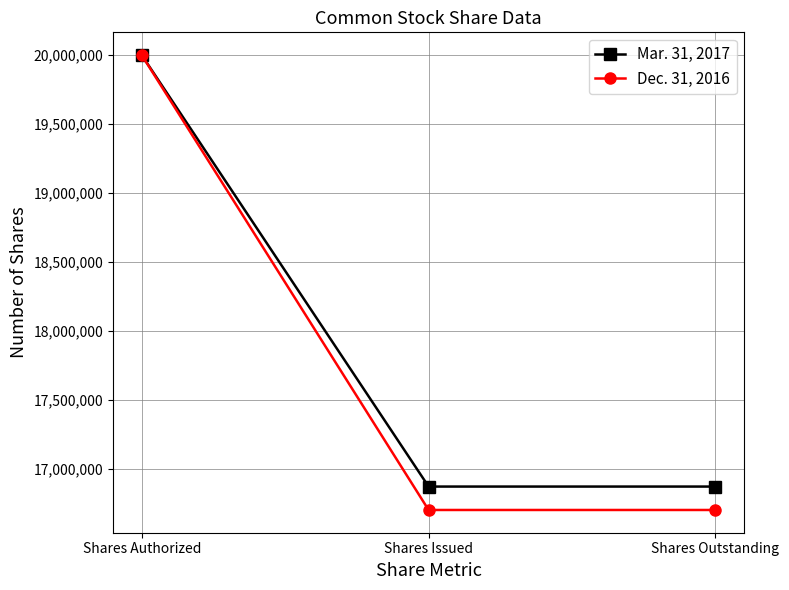

At Shares Outstanding, list the series in order from smallest to largest.

Dec. 31, 2016, Mar. 31, 2017